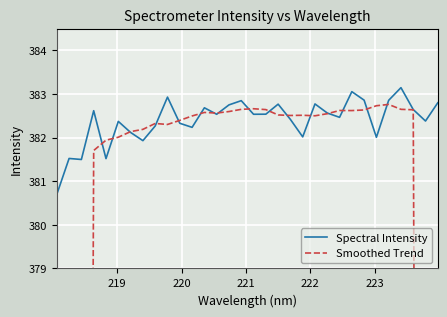

What is the highest value of the Spectral Intensity series?

383.1